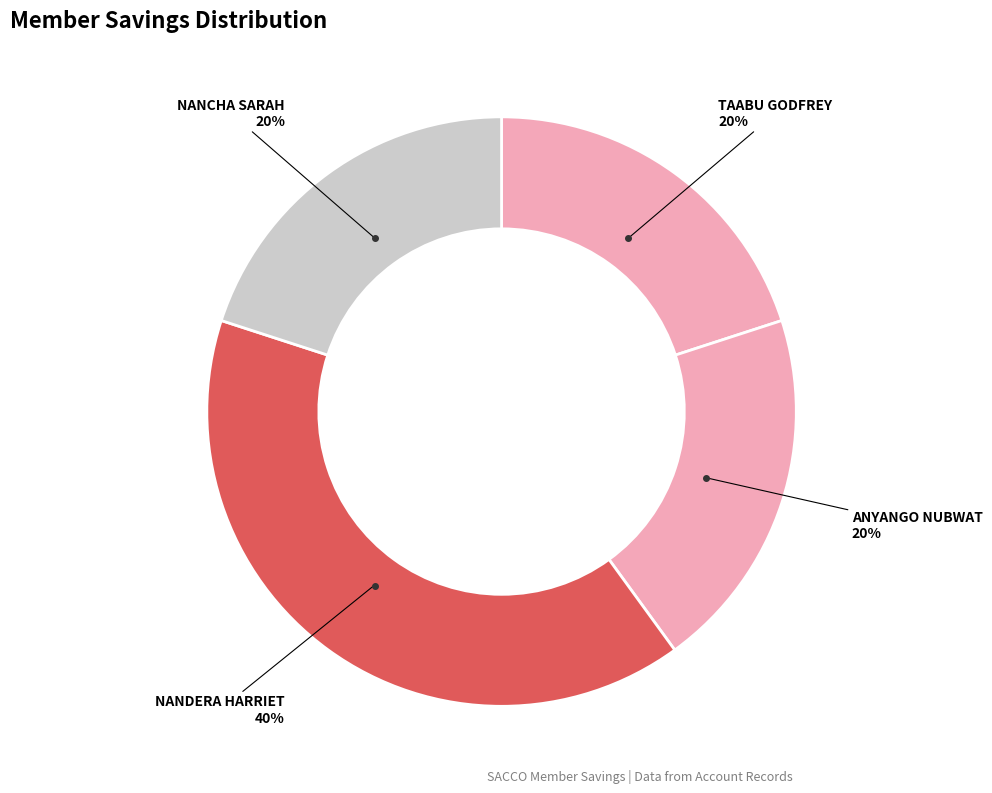

How many segments does this pie chart have?

4